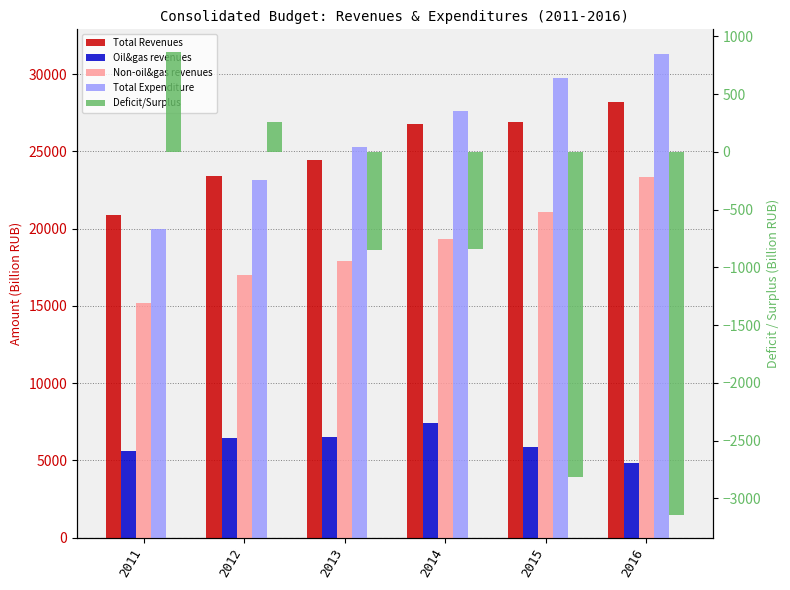

At 2011, list the series in order from largest to smallest.

Total Revenues, Total Expenditure, Non-oil&gas revenues, Oil&gas revenues, Deficit/Surplus